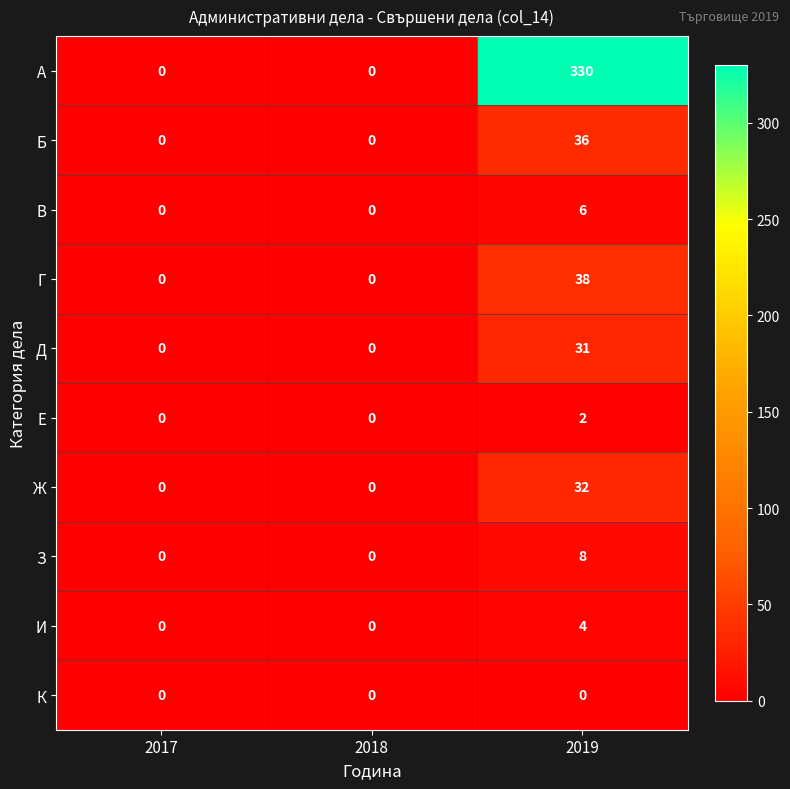

Reading right to left, what are all the values shown in this chart?

А: 330	0	0
Б: 36	0	0
В: 6	0	0
Г: 38	0	0
Д: 31	0	0
Е: 2	0	0
Ж: 32	0	0
З: 8	0	0
И: 4	0	0
К: 0	0	0